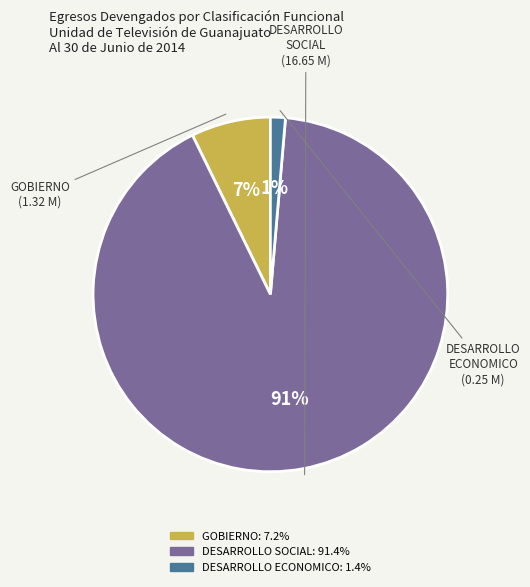

Which category has the biggest portion of the pie?

DESARROLLO SOCIAL